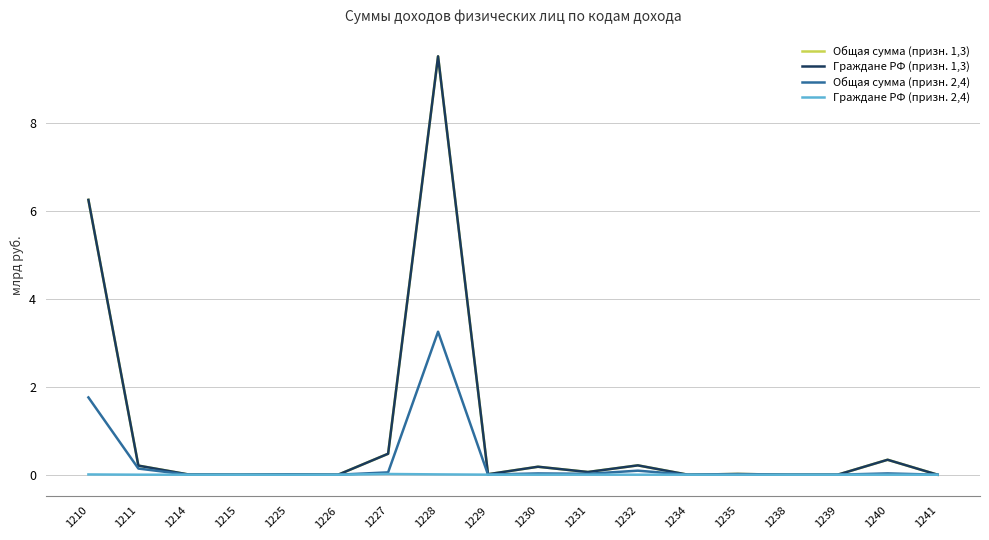

The value of Общая сумма (призн. 2,4) at 1215 is 1.9. True or false?

False